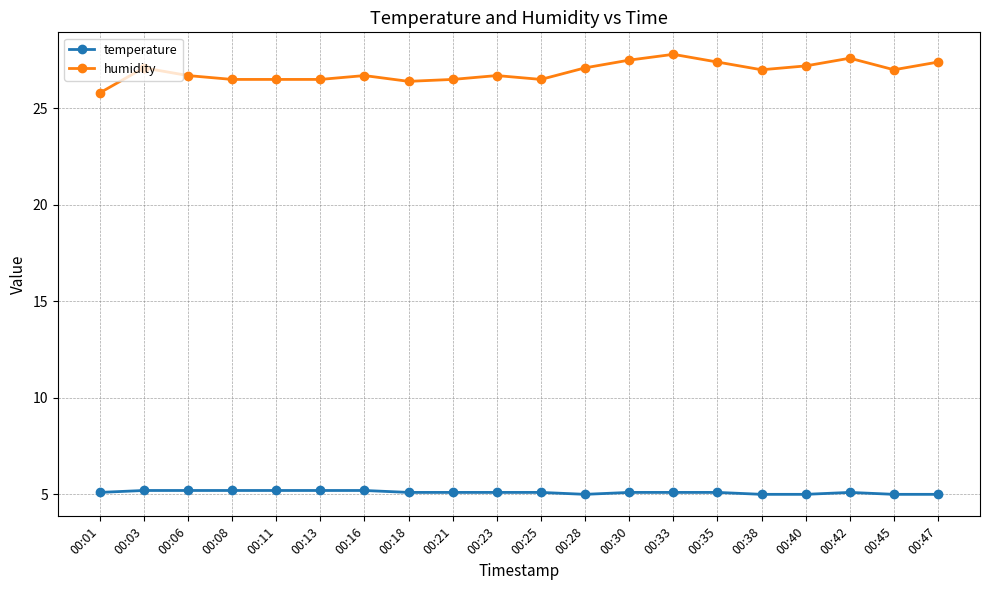

At 00:40, list the series in order from largest to smallest.

humidity, temperature